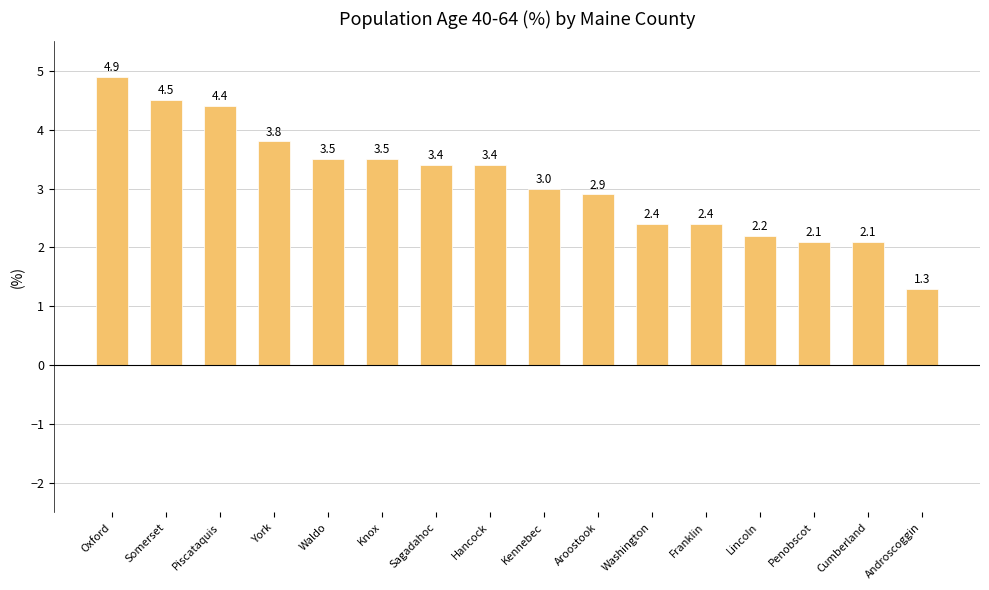

The chart shows a value of 0.8 at Sagadahoc. True or false?

False